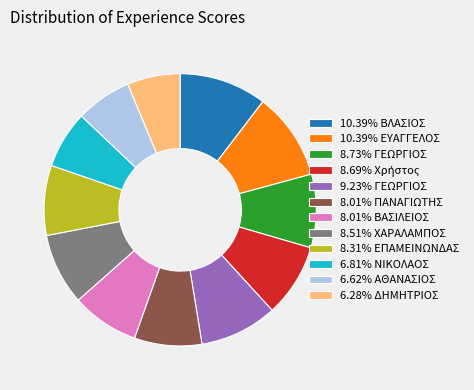

Combined, do 6.62% ΑΘΑΝΑΣΙΟΣ and 6.81% ΝΙΚΟΛΑΟΣ account for over 50%?

No